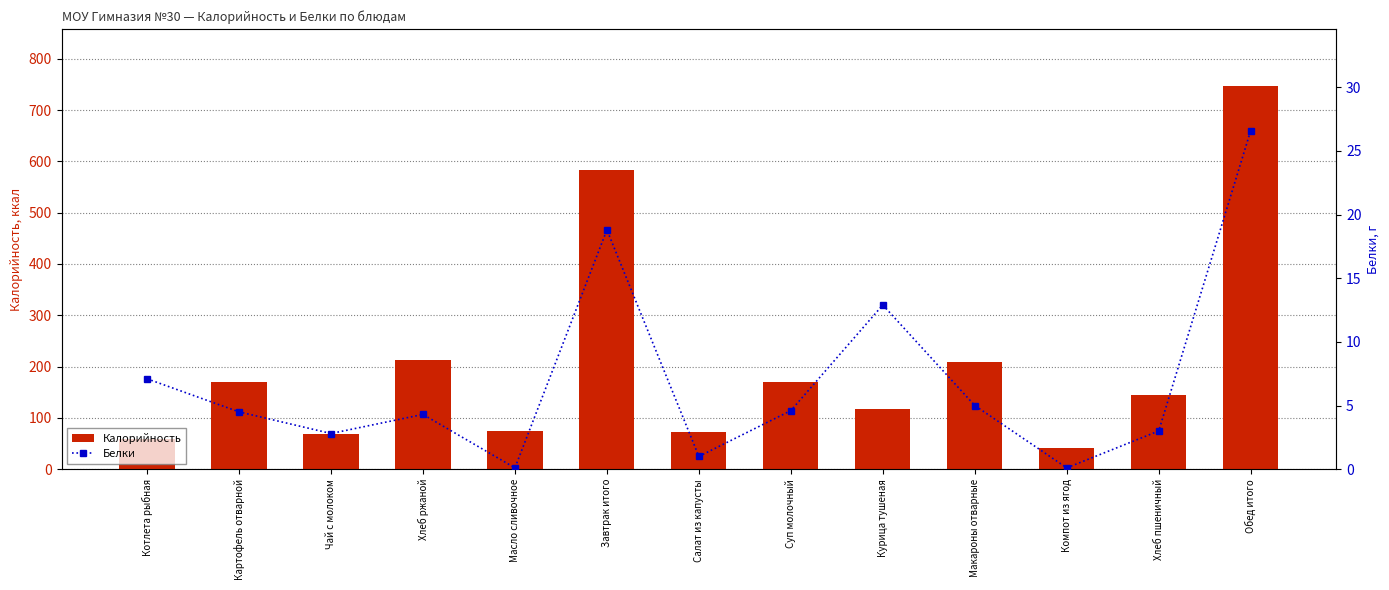

What is the total value across all series at Салат из капусты?

74.0